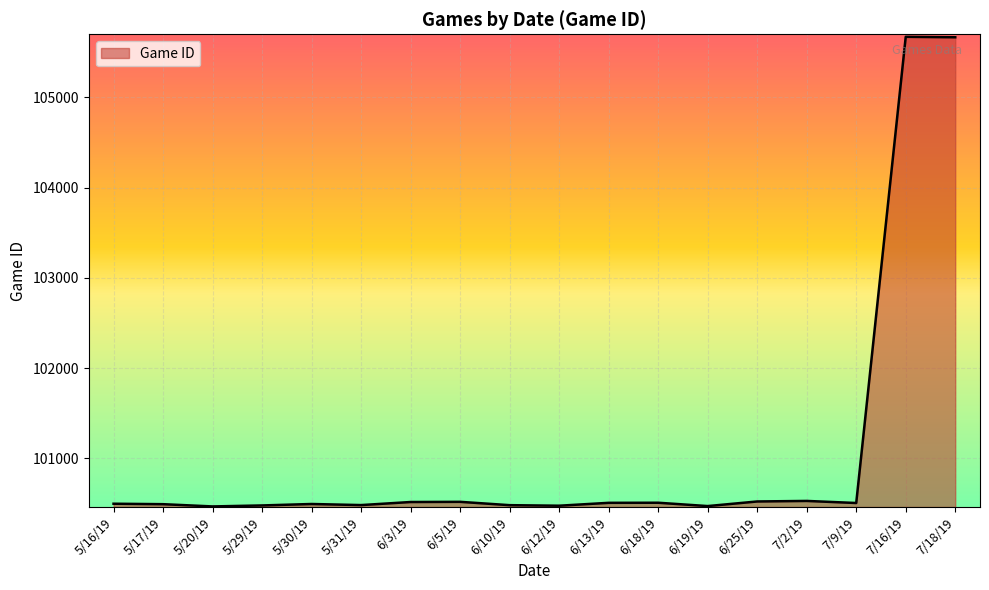

What is the difference between the values at 6/12/19 and 7/16/19?

5198